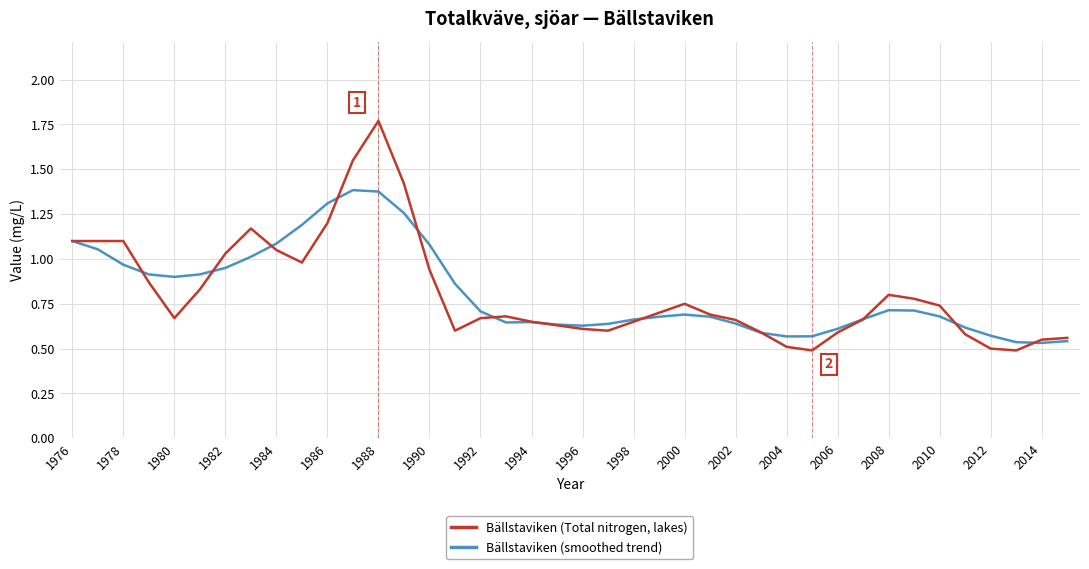

What are all the series names shown in the legend?

Bällstaviken (Total nitrogen, lakes), Bällstaviken (smoothed trend)